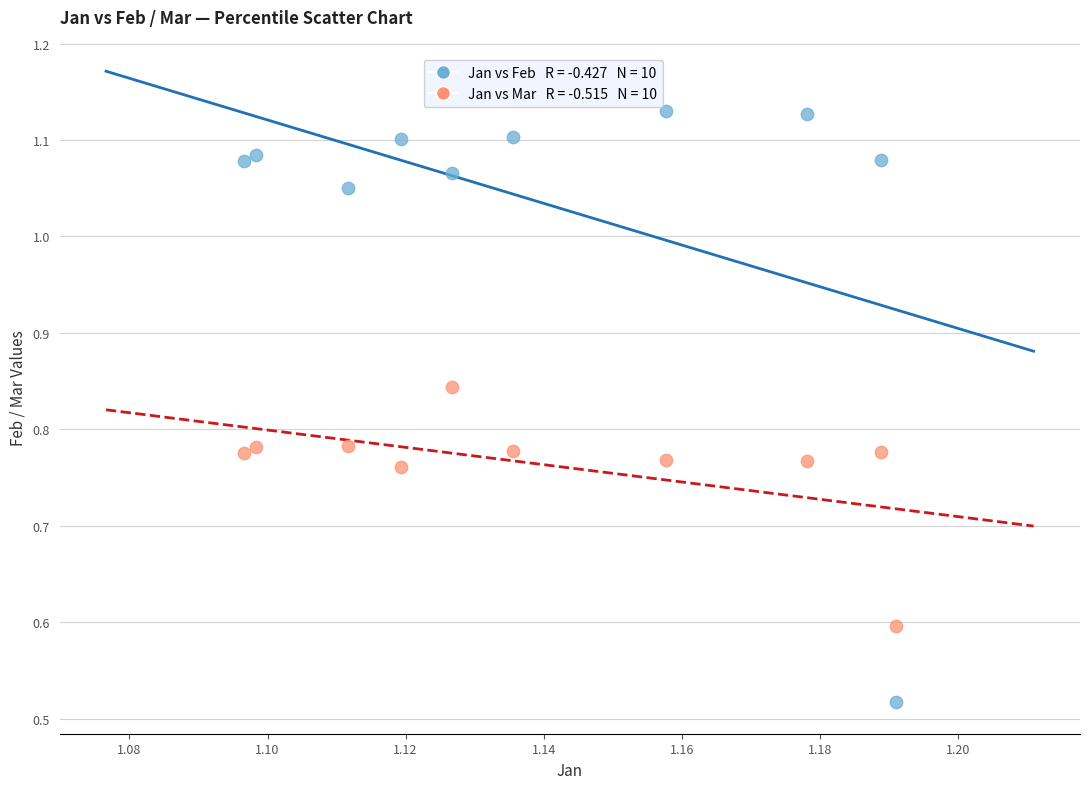

Across all data points, what is the range of Y values (max minus min)?

0.6